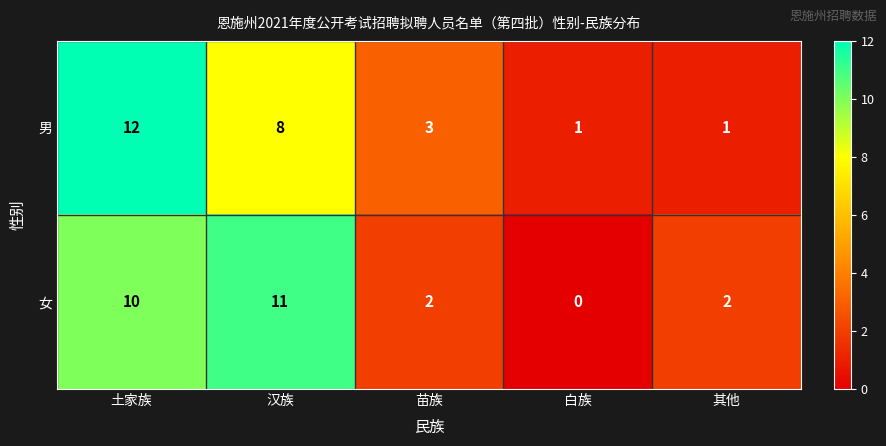

Reading left to right, what are all the values shown in this chart?

男: 土家族=12	汉族=8	苗族=3	白族=1	其他=1
女: 土家族=10	汉族=11	苗族=2	白族=0	其他=2